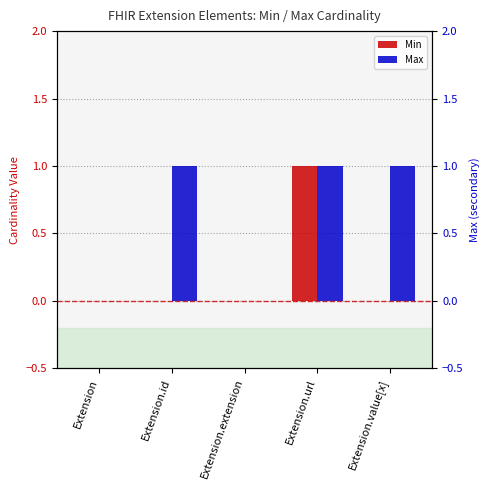

Reading left to right, transcribe all the data shown in this chart.

Min: Extension=0	Extension.id=0	Extension.extension=0	Extension.url=1	Extension.value[x]=0
Max: Extension=0	Extension.id=1	Extension.extension=0	Extension.url=1	Extension.value[x]=1